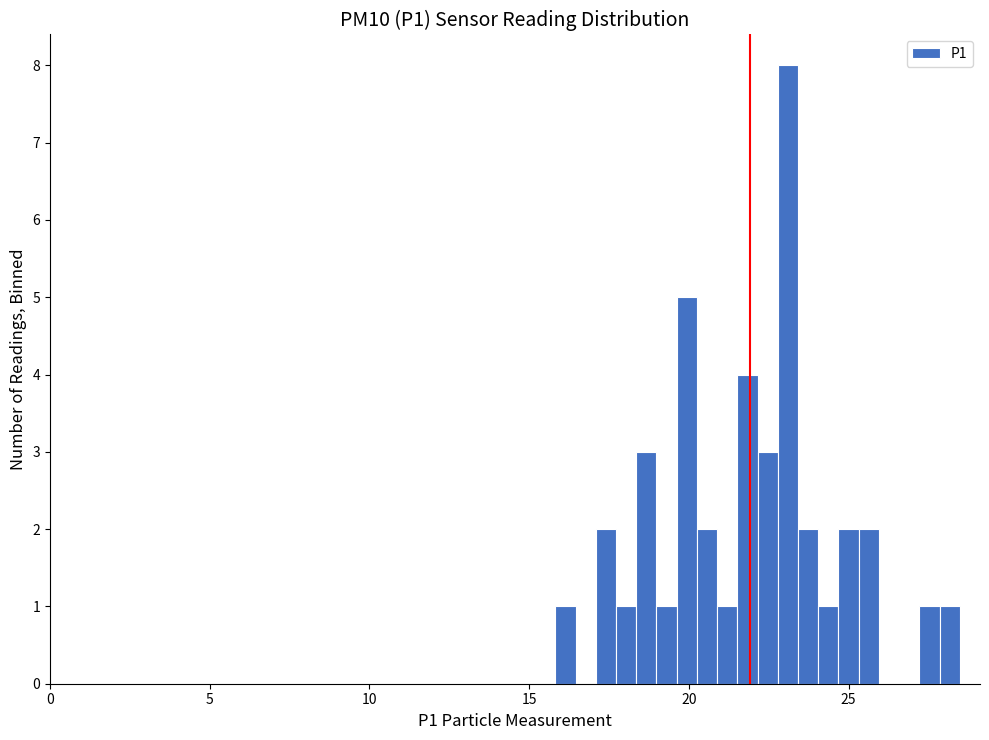

Read against the x-axis, roughly where is the centre of the tallest bar?

23.0